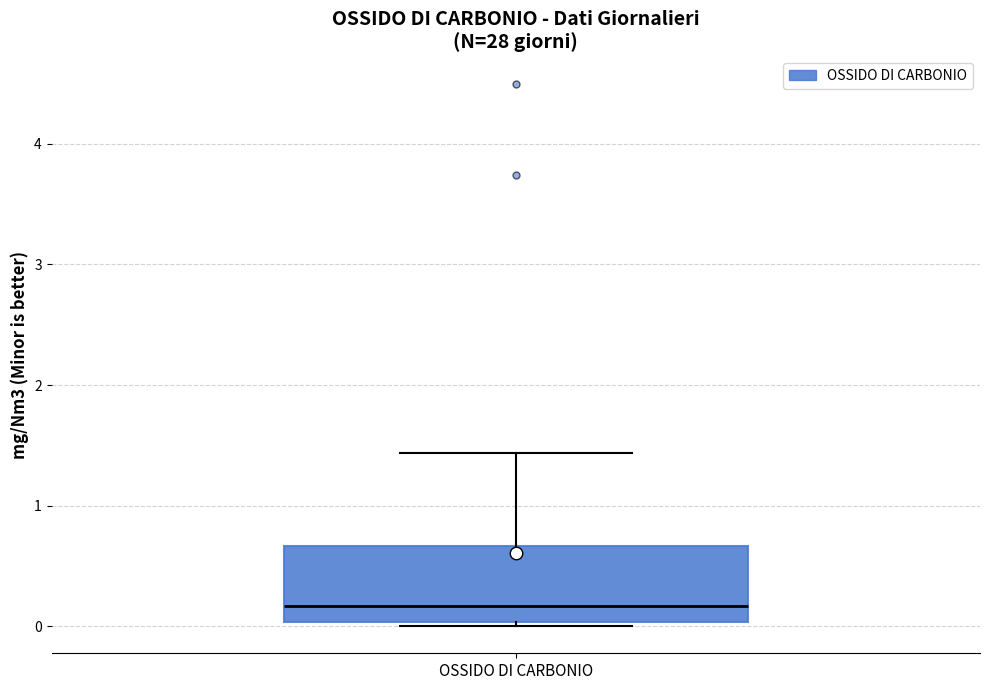

Where is the upper edge of the box for OSSIDO DI CARBONIO on the y-axis? The values are not printed on the chart, so give them approximately, as read against the axis.

0.7